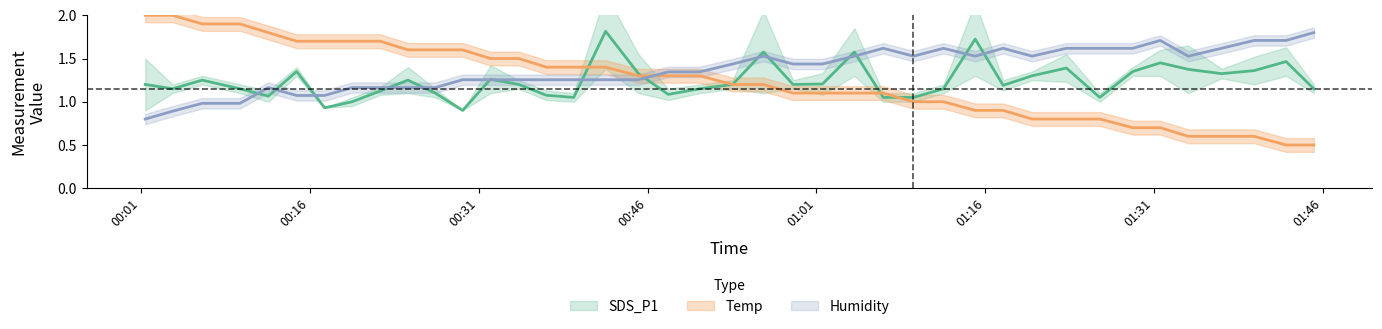

How many intersections are there between Humidity and Temp?

1